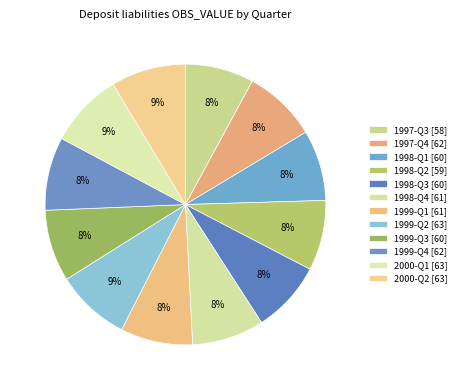

True or false: 1997-Q4 accounts for 23% of the total.

False